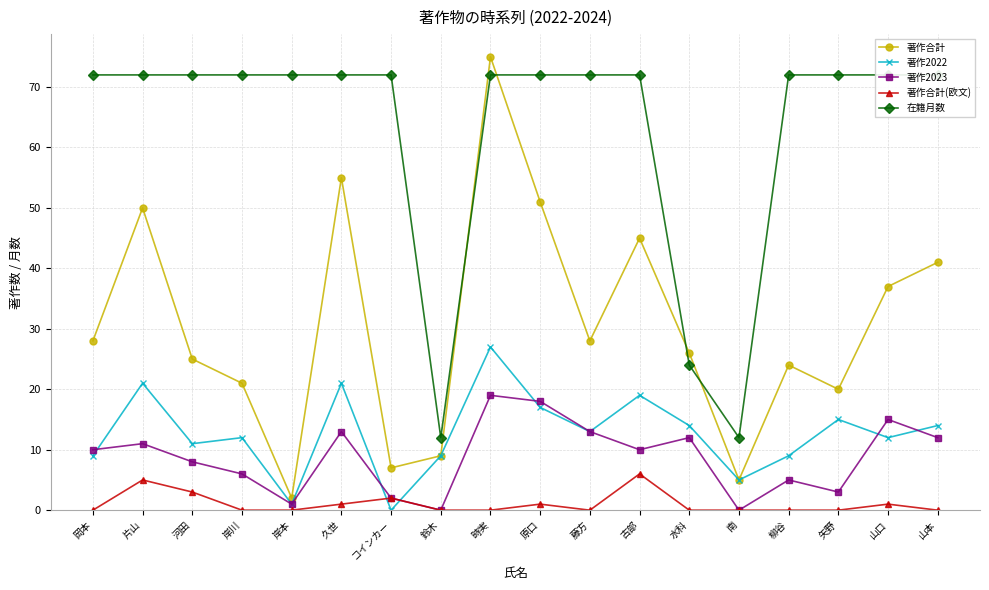

Which has a higher value, 原口 or 鈴木?

原口